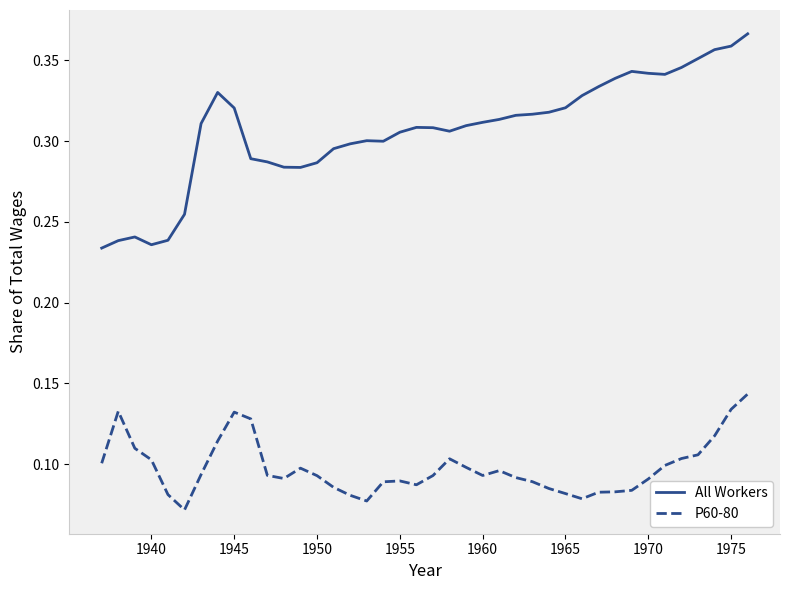

Which series has the widest spread of values?

All Workers